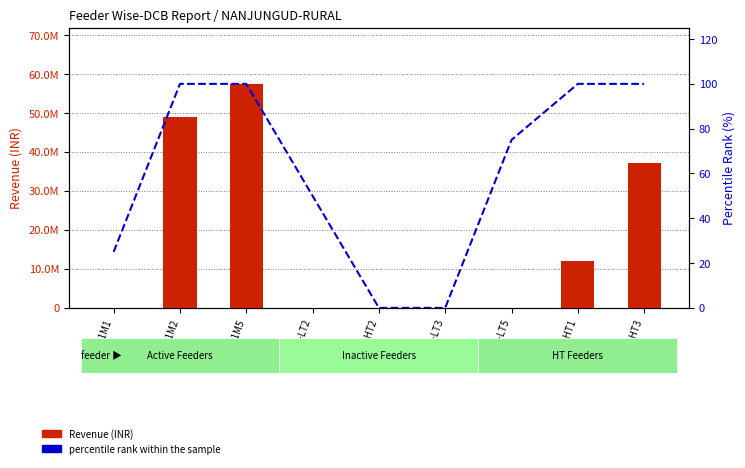

What is the sum of all percentile rank within the sample values?

550.0